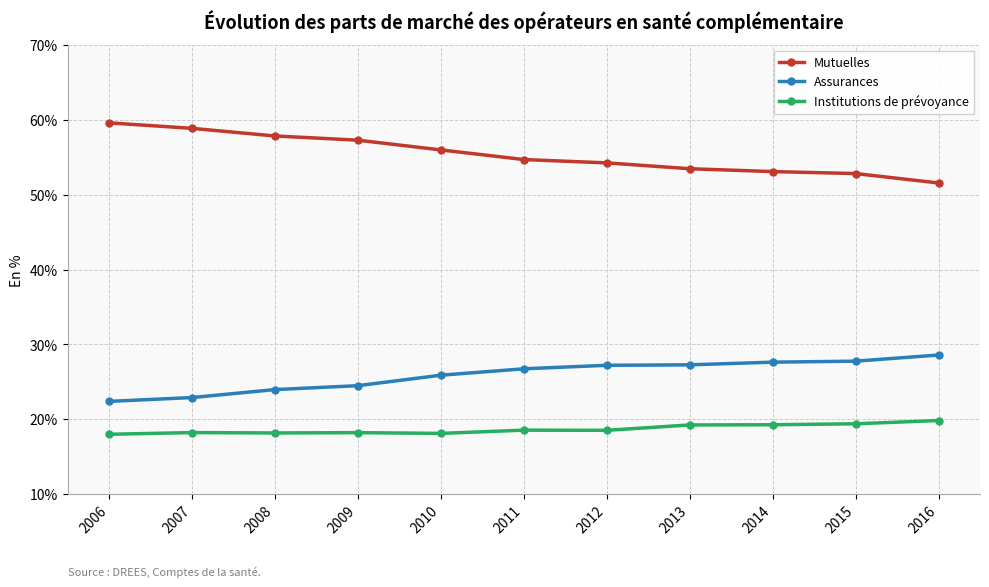

Rank the series at 2010 from highest to lowest value.

Mutuelles, Assurances, Institutions de prévoyance